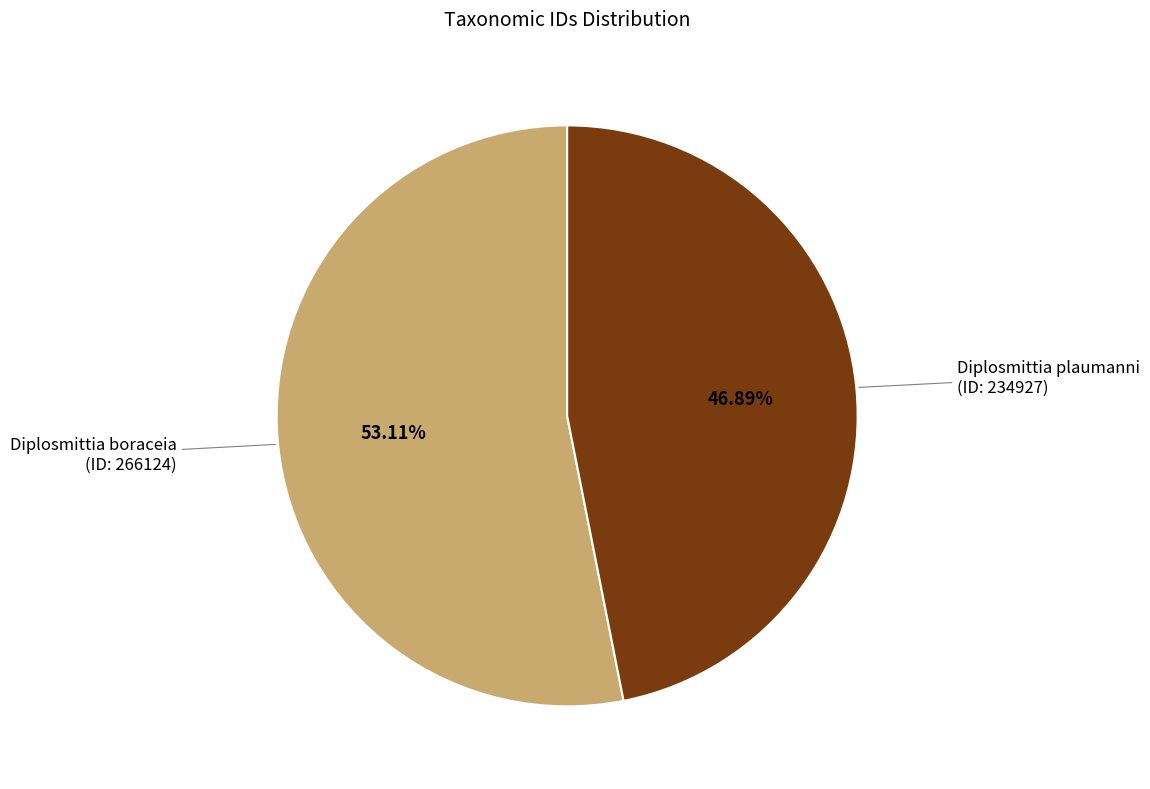

Does any single category account for the majority?

Yes